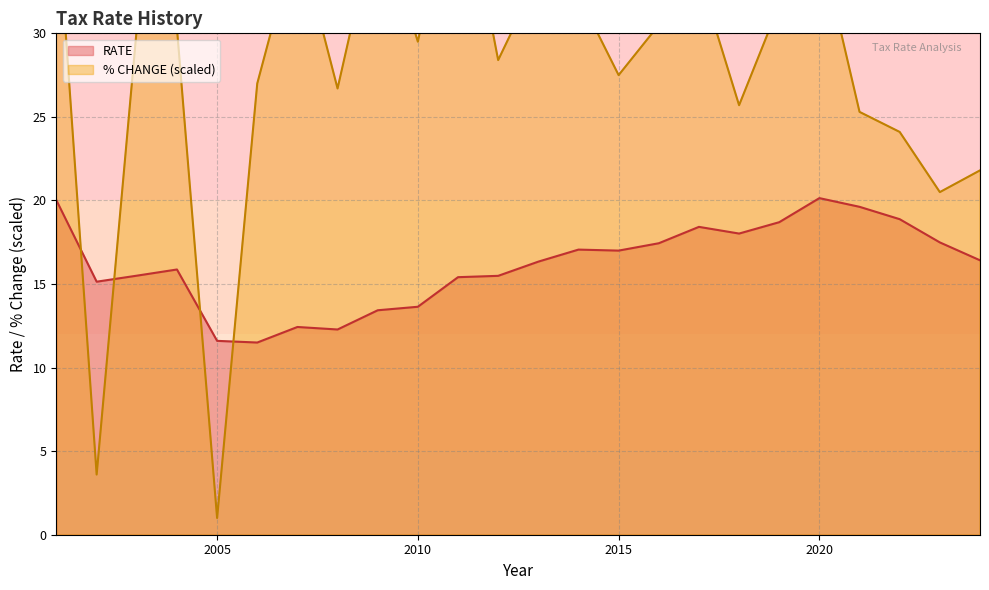

The value of % CHANGE at 2005 is -0.3. True or false?

True